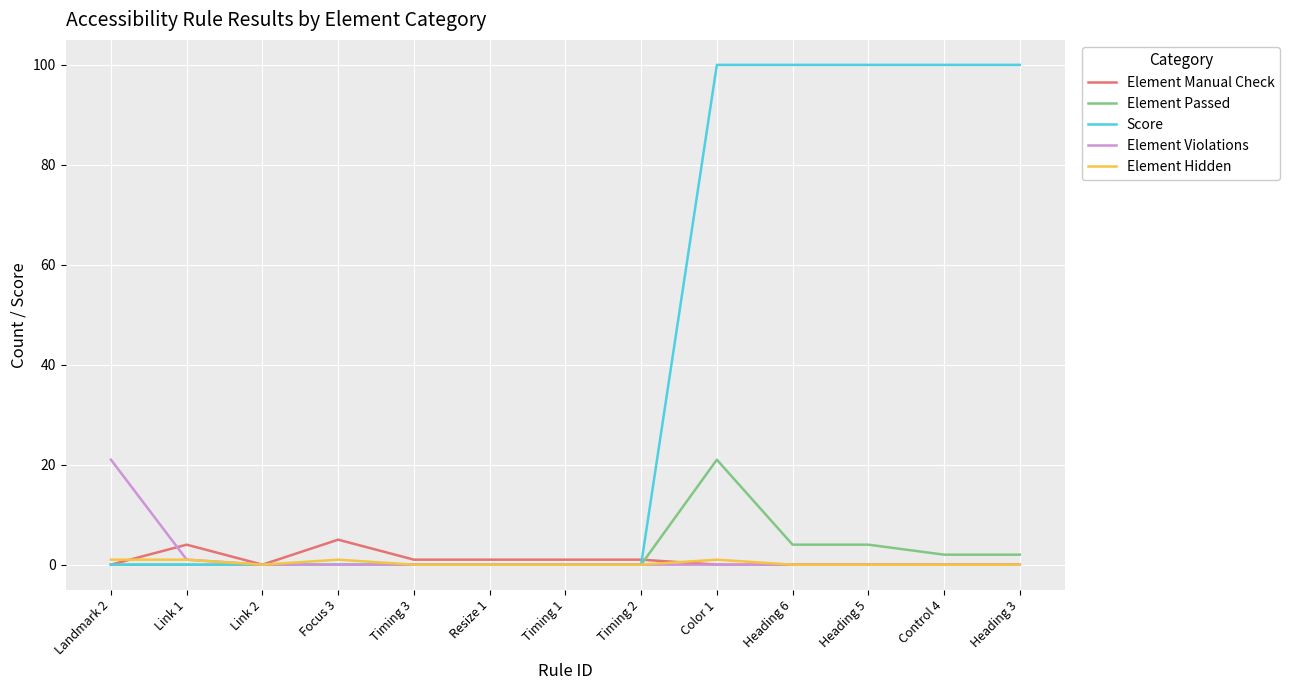

What is the sum of all Score values?

500